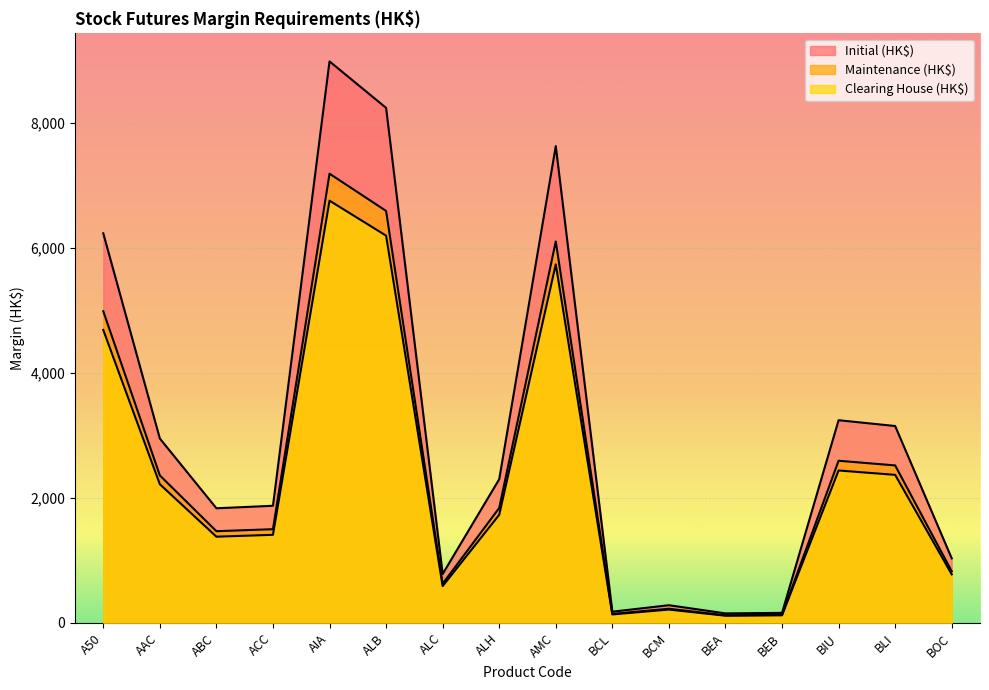

Where does the Clearing House (HK$) series first go above 1730?

A50